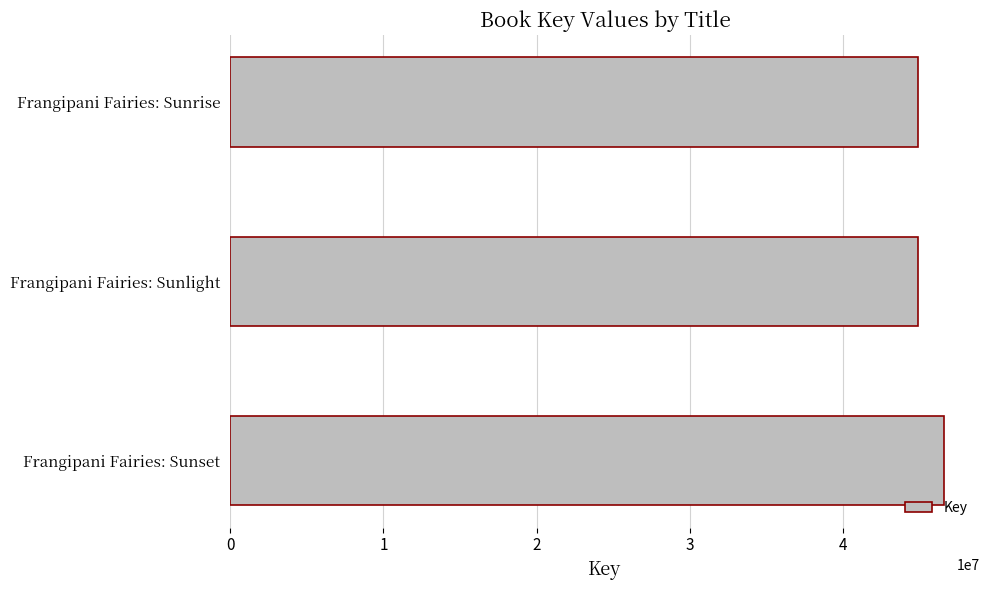

What is the greatest value displayed?

46574363